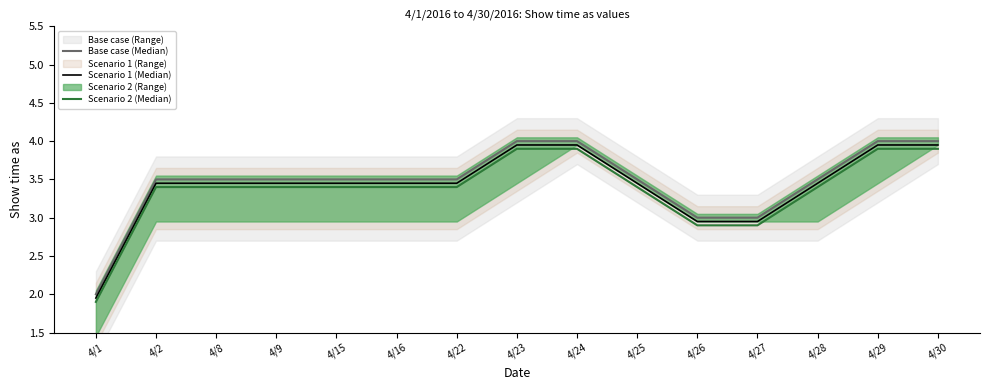

List the series in order of their overall mean, highest first.

Base case (Median), Scenario 1 (Median), Scenario 2 (Median)